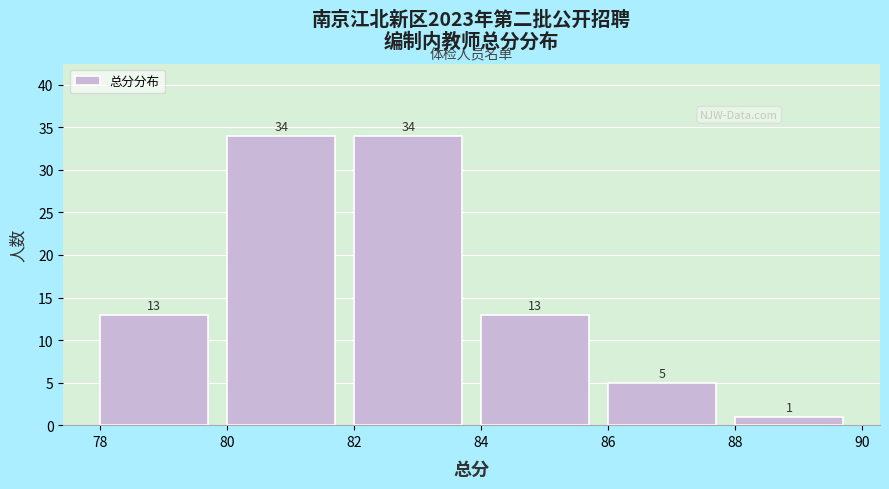

What is the height of the bar covering 84 to 86 on the x-axis?

13